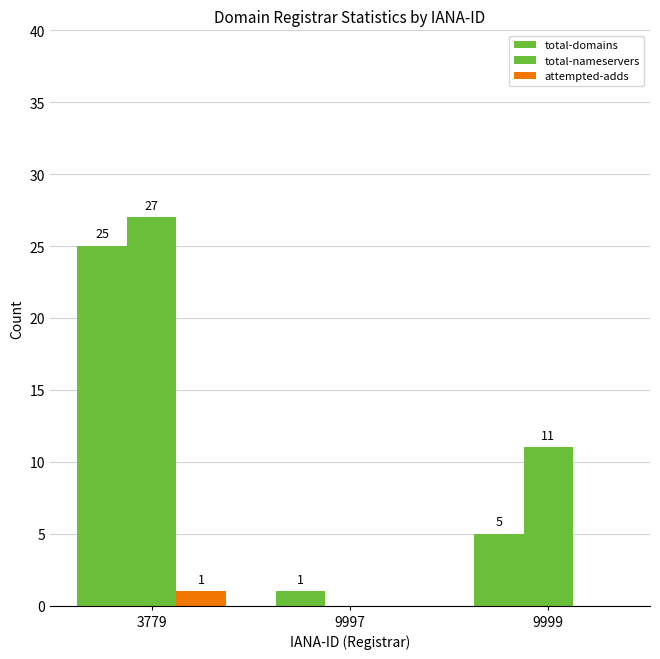

Does the chart contain stacked bars?

No